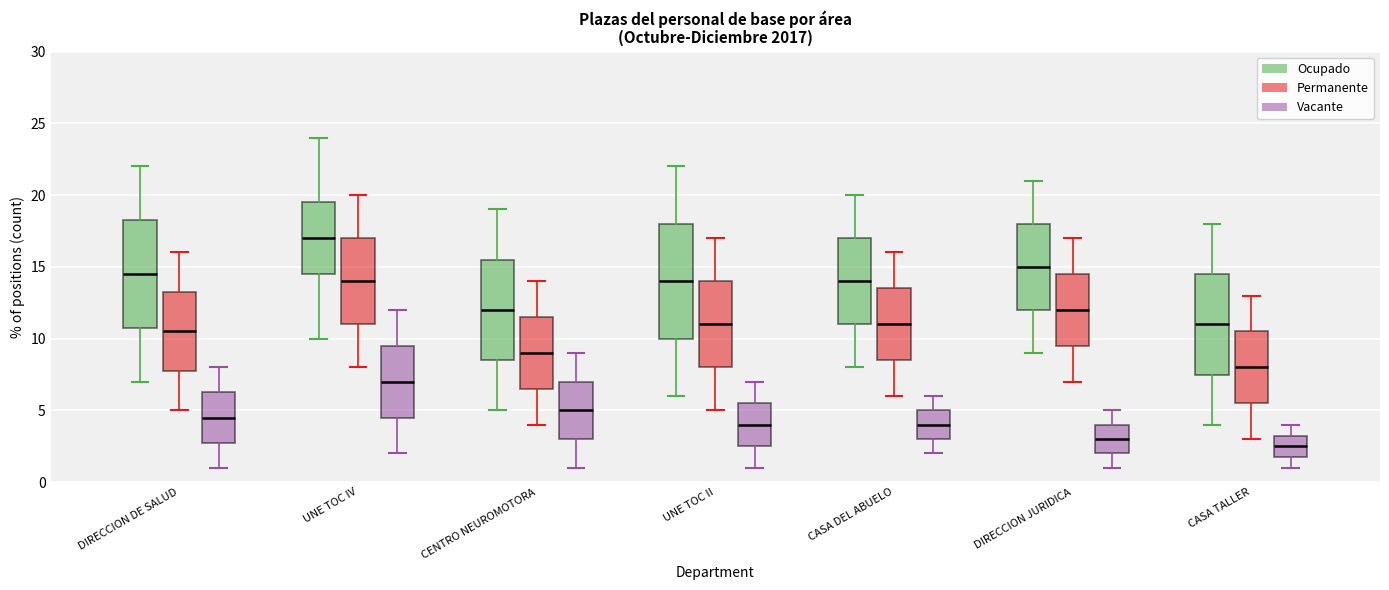

Which box has the highest median line?

UNE TOC IV (Ocupado)